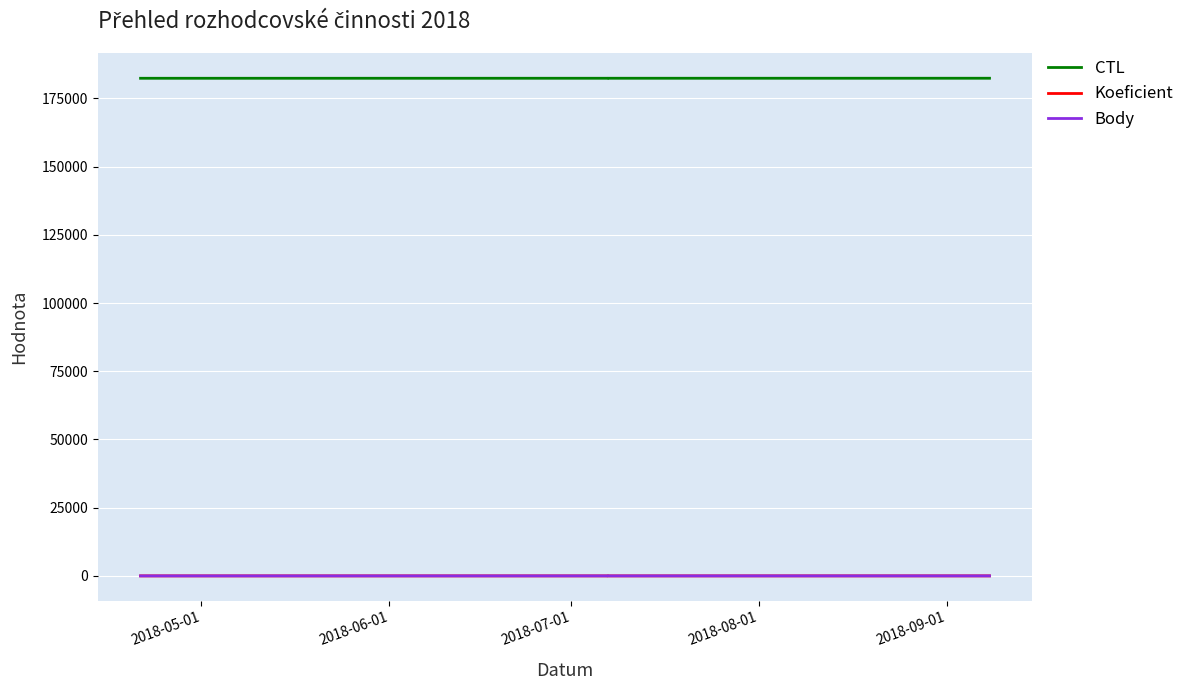

Rank the series at 2018-09-01 from lowest to highest value.

Koeficient, Body, CTL